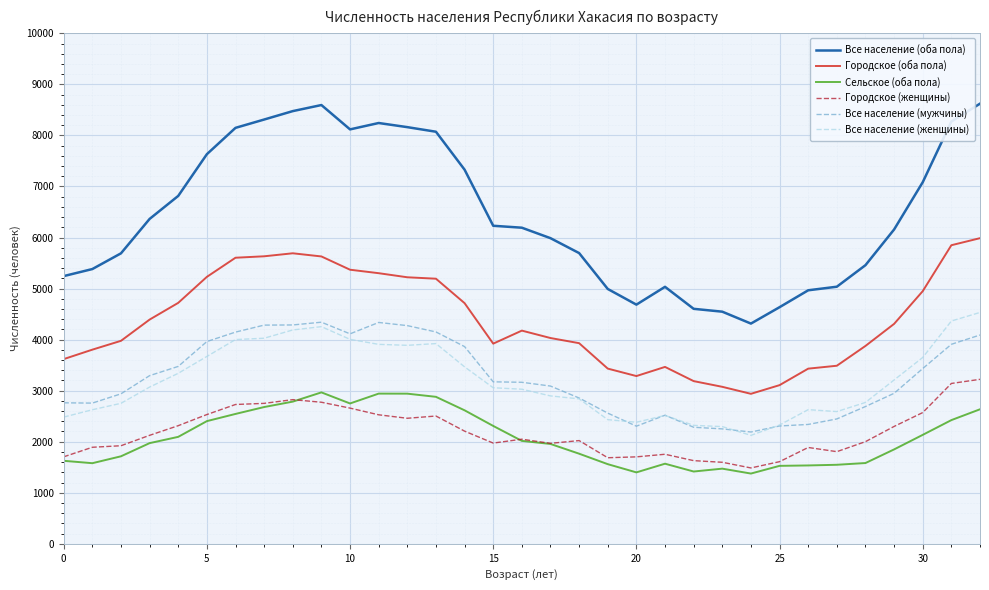

Does the chart have visible grid lines?

Yes